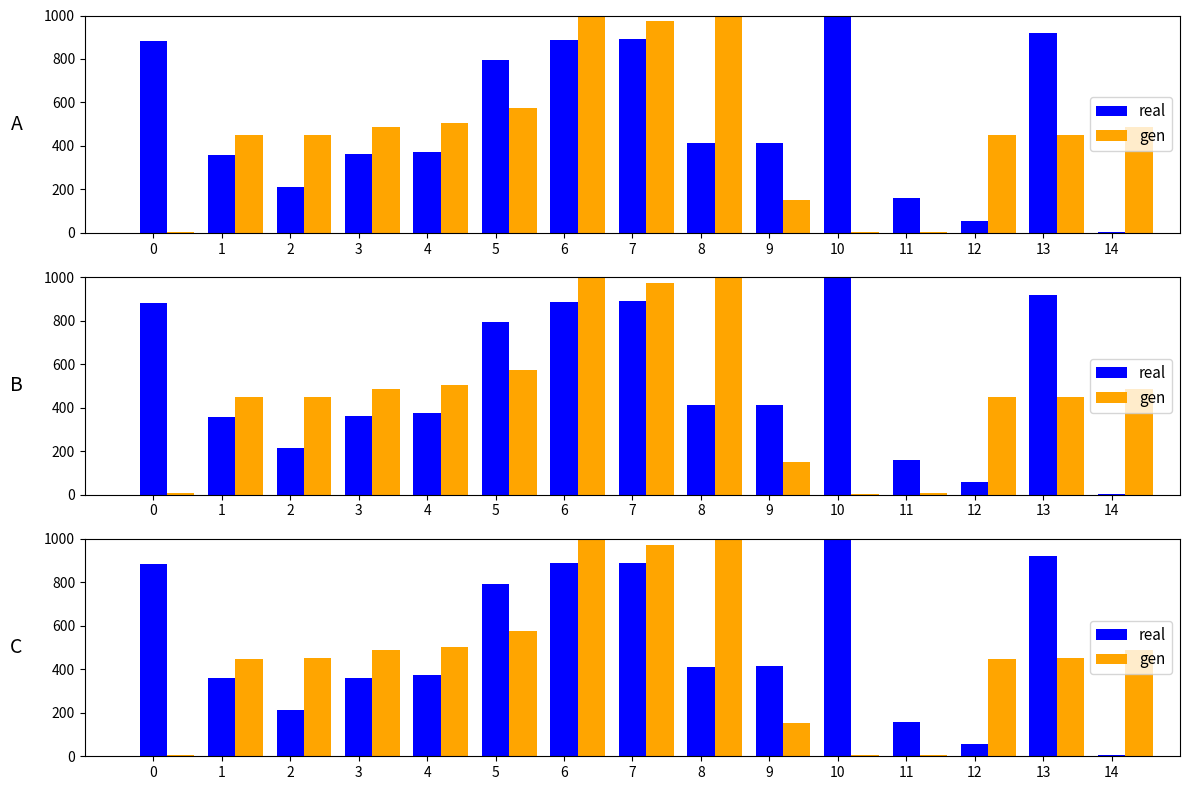

Reading left to right, list all the values displayed in this chart.

real: 883	359	213	361	374	794	887	890	412	413	14272	159	57	919	5
gen: 6	449	450	487	504	574	1079	973	1099	151	5	6	449	450	487